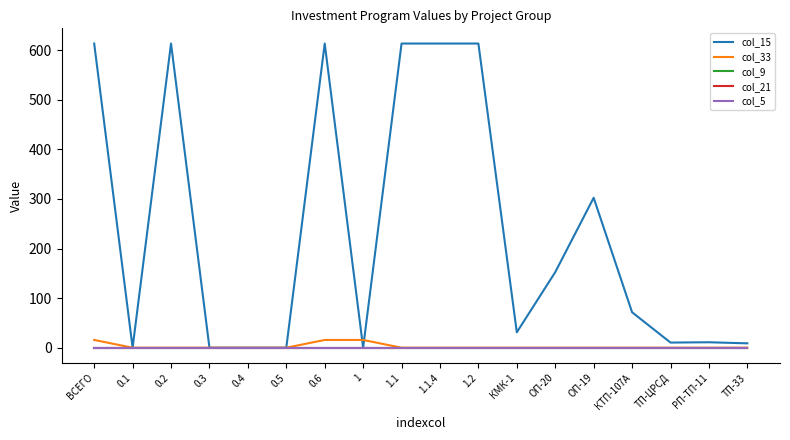

Read the col_15 value at РП-ТП-11.

11.0